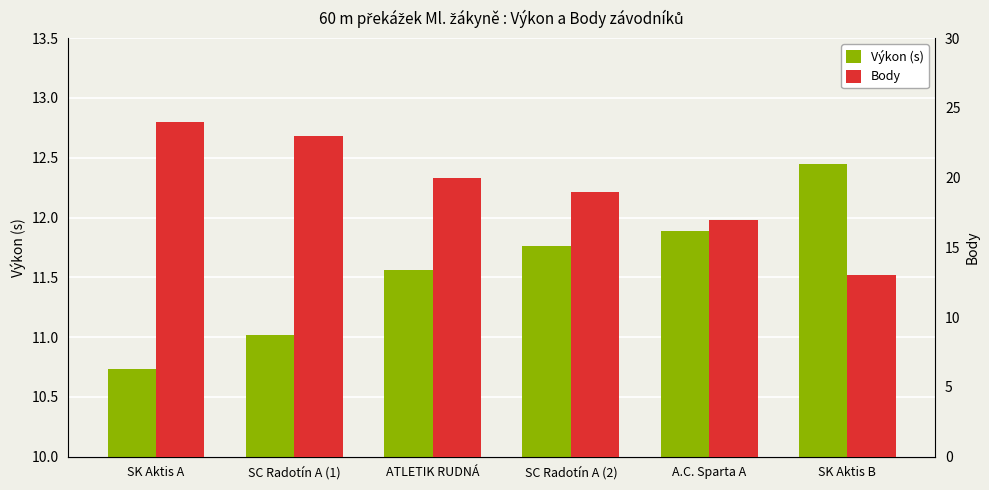

Rank the series by their maximum value, from highest to lowest.

Body, Výkon (s)